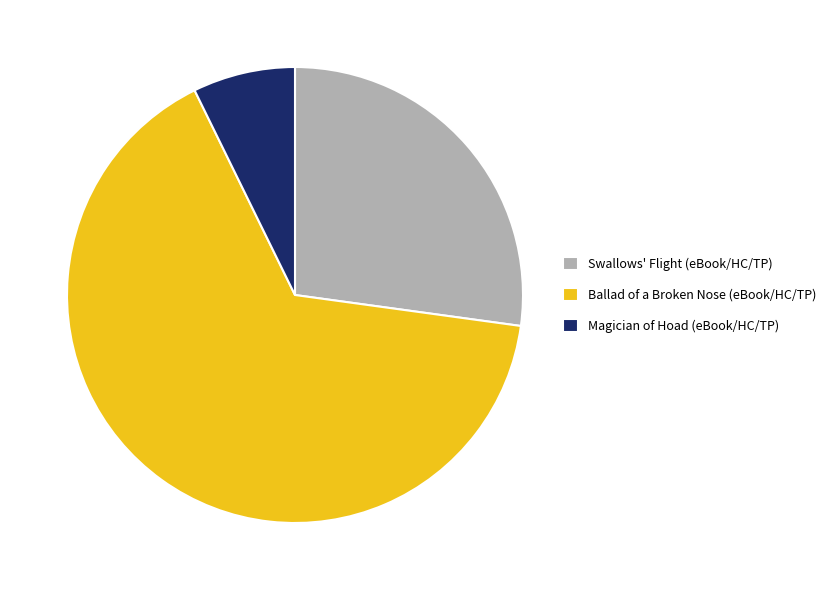

Does any single category account for the majority?

Yes